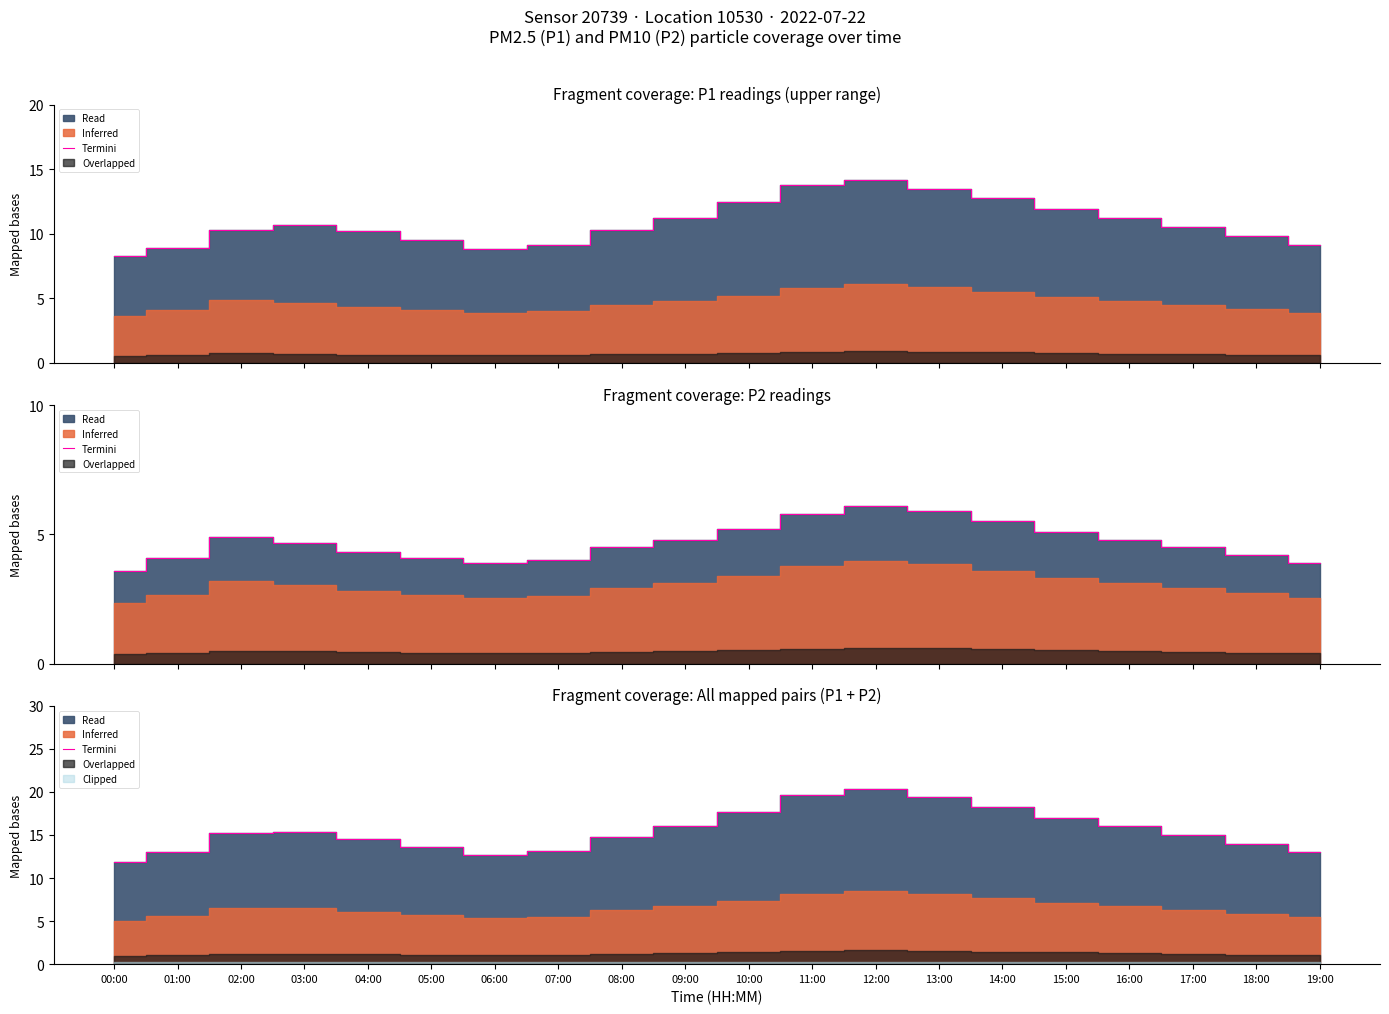

List the labels in order of value, largest first.

12:00, 11:00, 13:00, 14:00, 10:00, 15:00, 09:00, 16:00, 03:00, 02:00, 17:00, 08:00, 04:00, 18:00, 05:00, 07:00, 01:00, 19:00, 06:00, 00:00